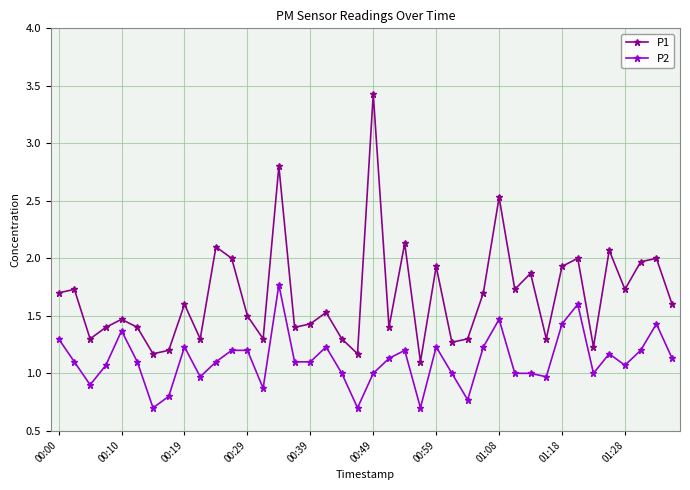

Is this an area chart (filled region under the line)?

No